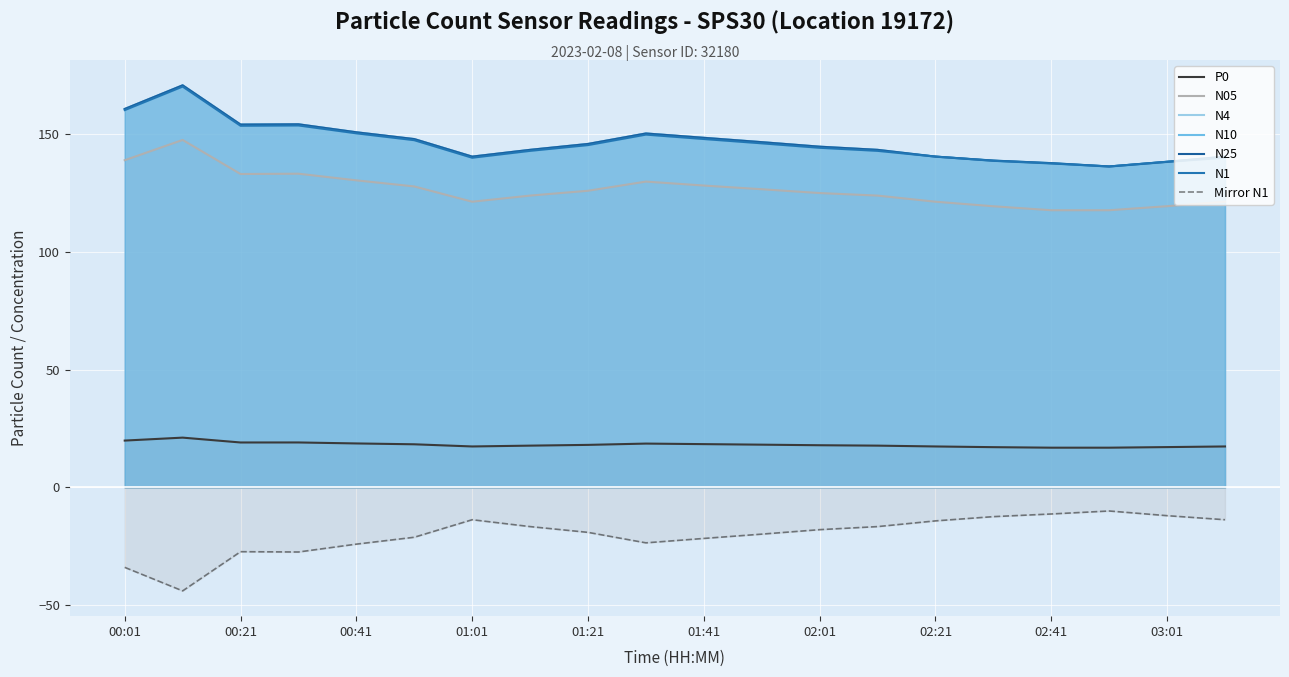

Rank the series by their maximum value, from highest to lowest.

N4, N10, N25, N1, N05, P0